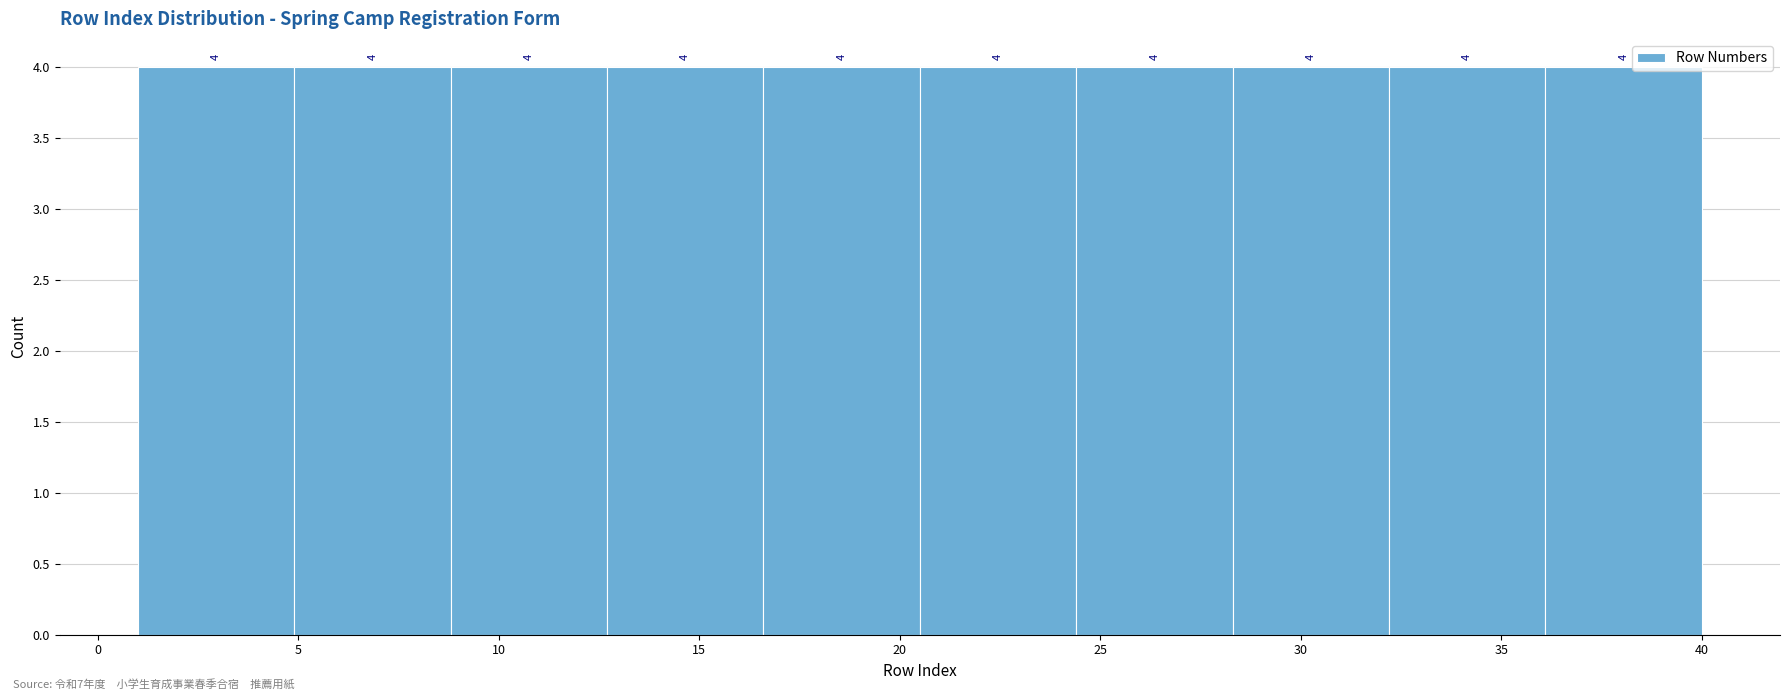

Reading left to right, transcribe this chart: for each bar, give the range it covers on the x-axis and its height. The bar edges are not printed on the chart, so give them approximately, as read against the axis.

1.0 to 4.9: 4
4.9 to 8.8: 4
8.8 to 12.7: 4
12.7 to 16.6: 4
16.6 to 20.5: 4
20.5 to 24.4: 4
24.4 to 28.3: 4
28.3 to 32.2: 4
32.2 to 36.1: 4
36.1 to 40.0: 4